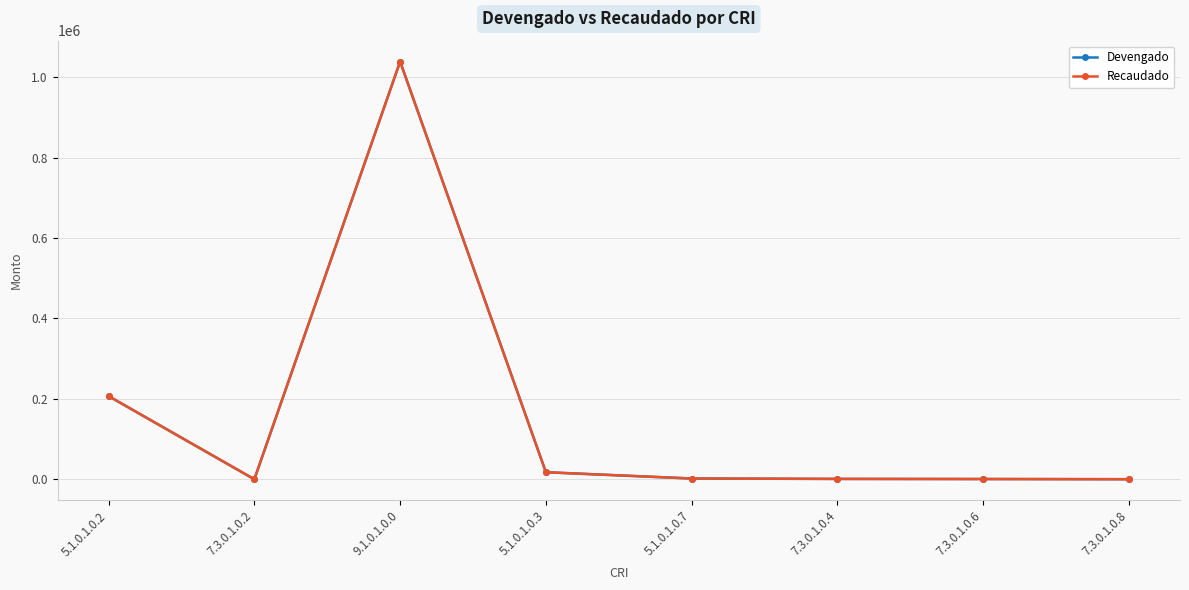

Does the chart have visible grid lines?

Yes